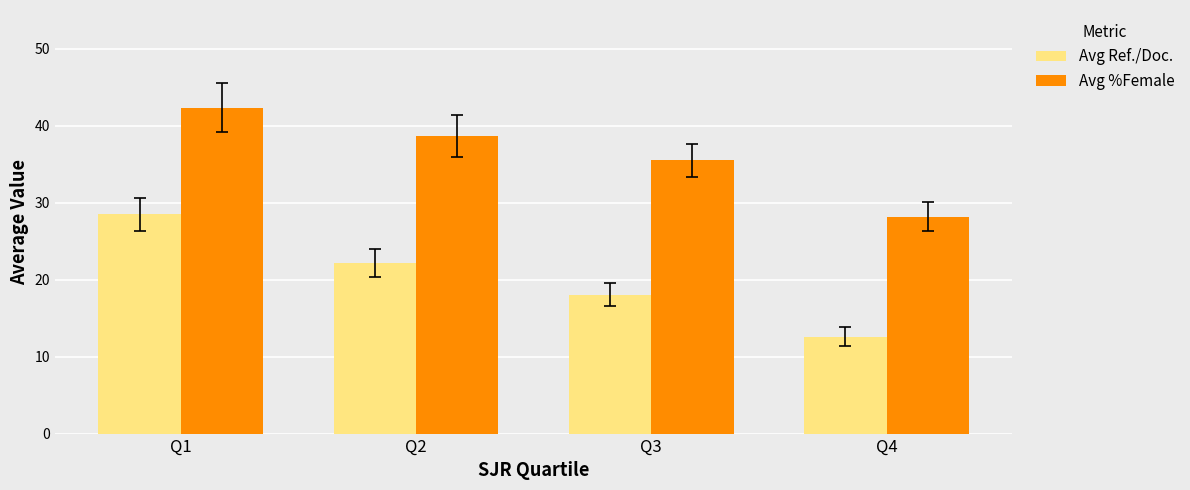

What is the average value of the Avg Ref./Doc. series?

20.3